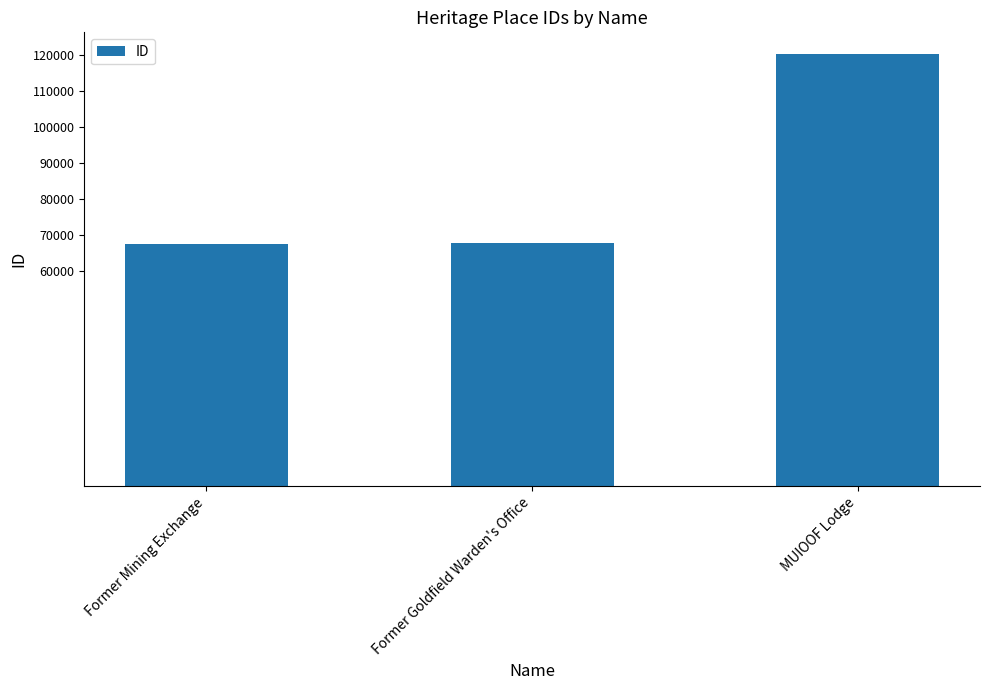

Is it true that the value at Former Goldfield Warden's Office is 67642?

True